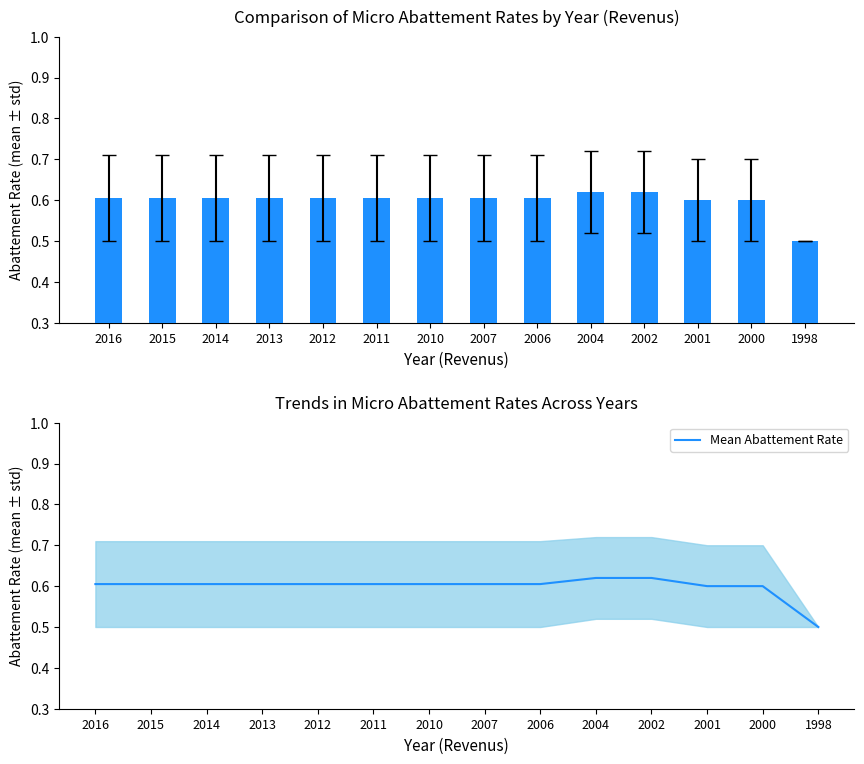

Read the value at 1998.

0.5